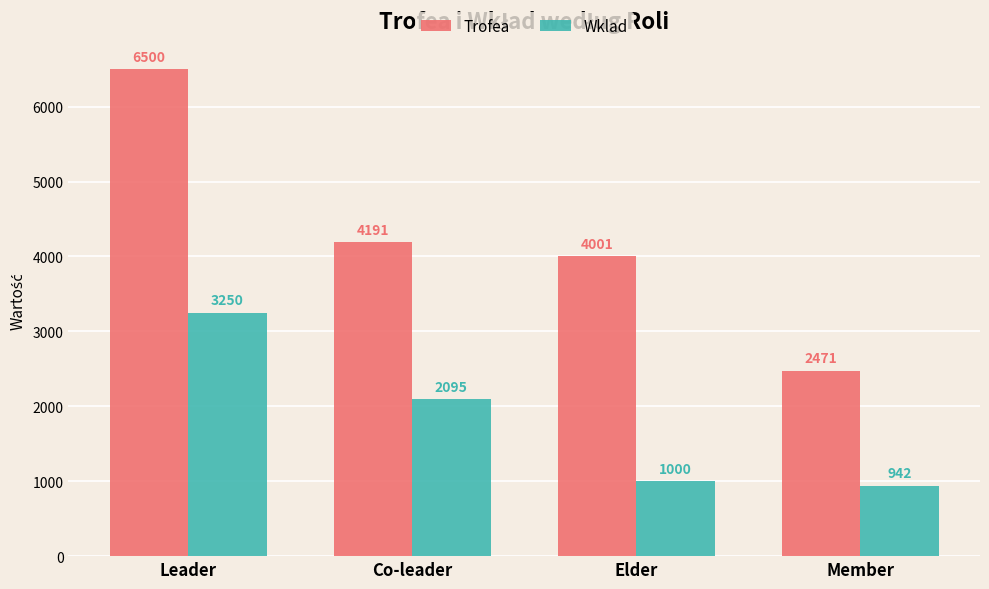

Which series changed the most between Co-leader and Elder?

Wklad